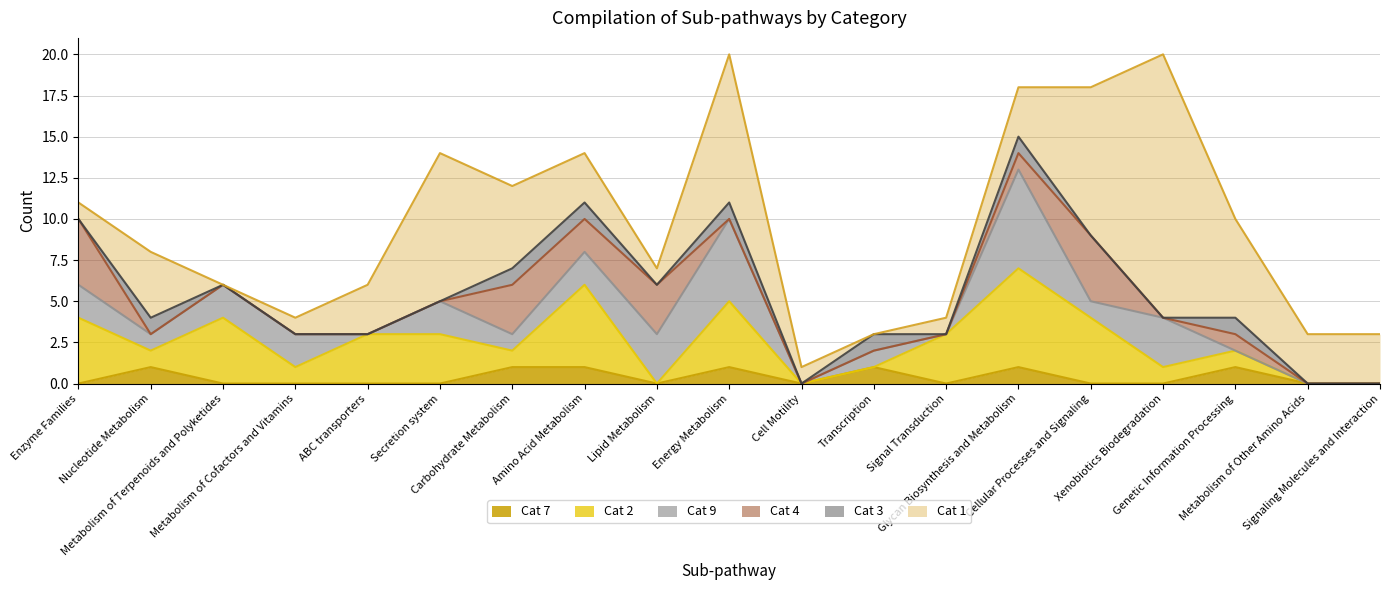

Which series changed the most between ABC transporters and Amino Acid Metabolism?

Cat 2